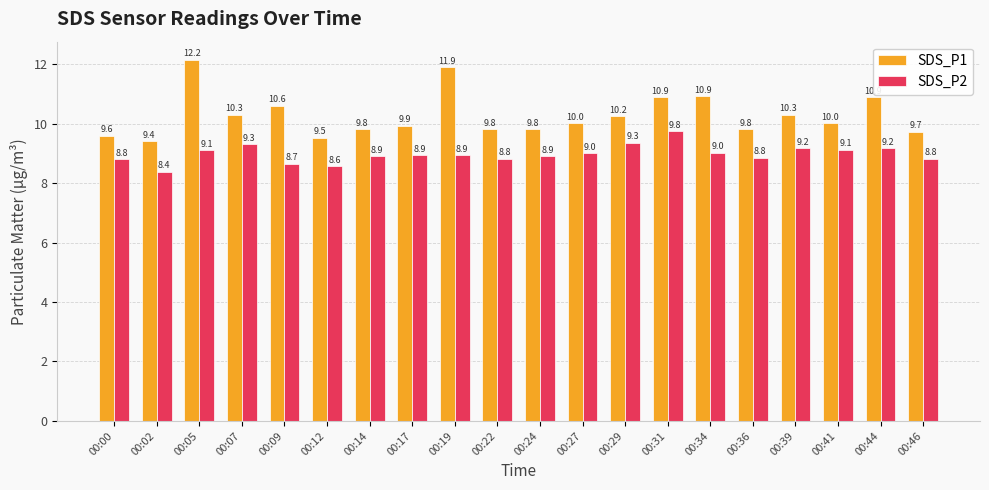

What is the sum of the SDS_P2 values at 00:31 and 00:22?

18.6